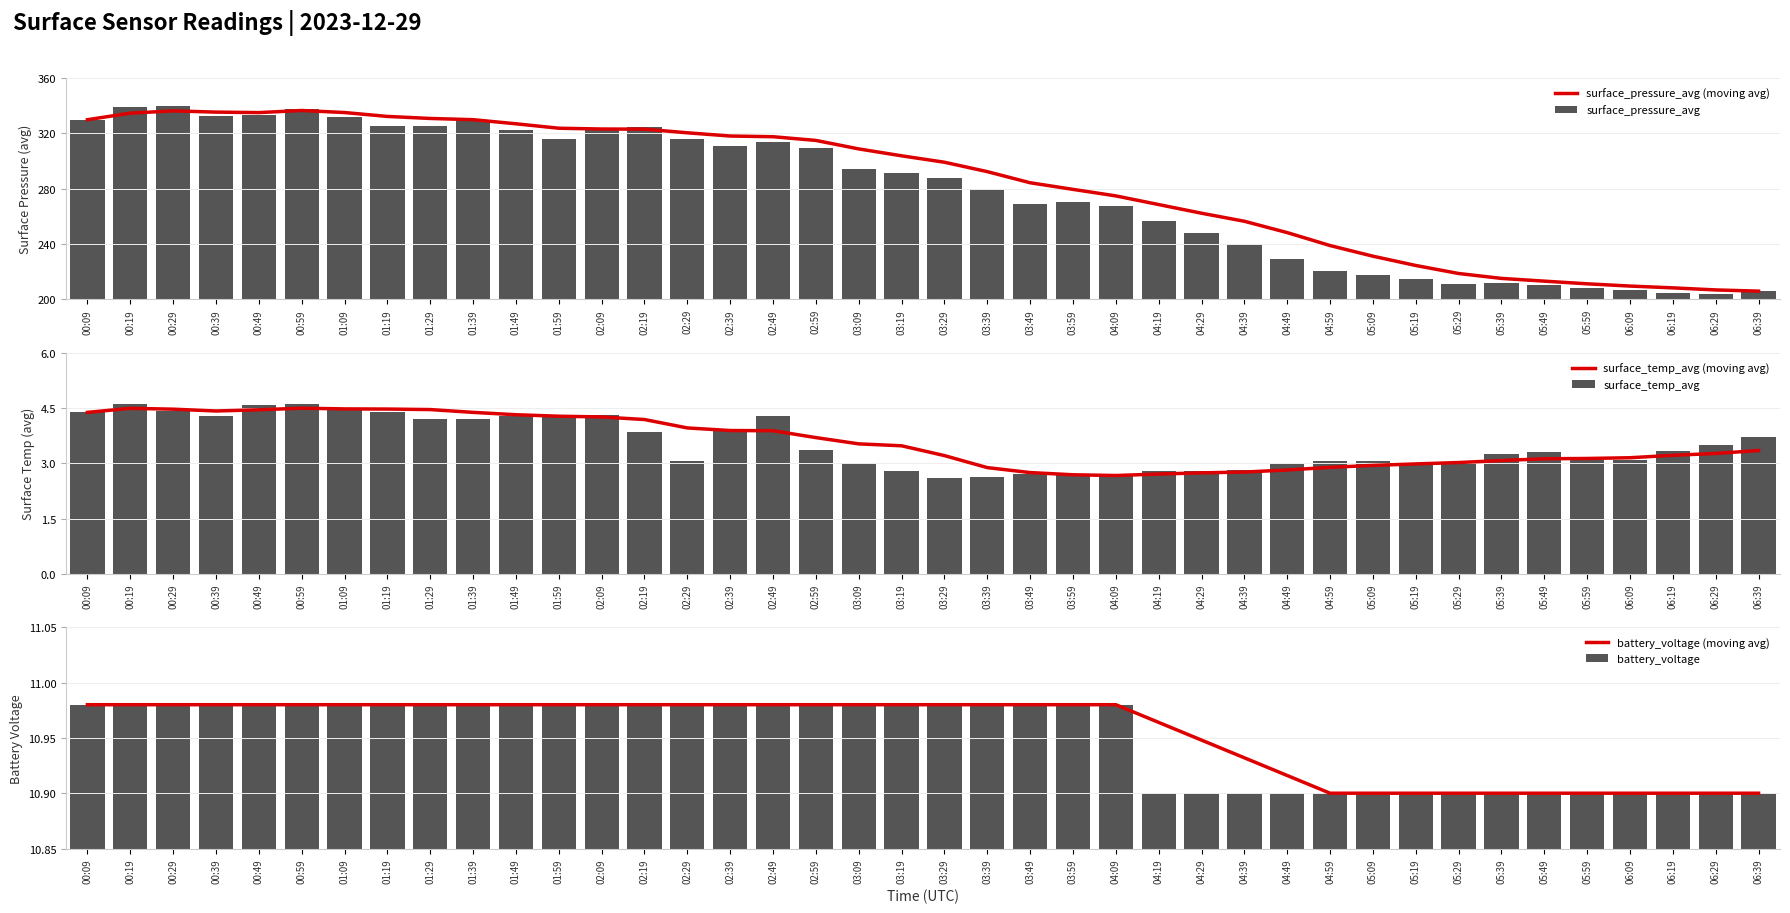

Is it true that surface_pressure_avg equals 68.1 at 04:29?

False